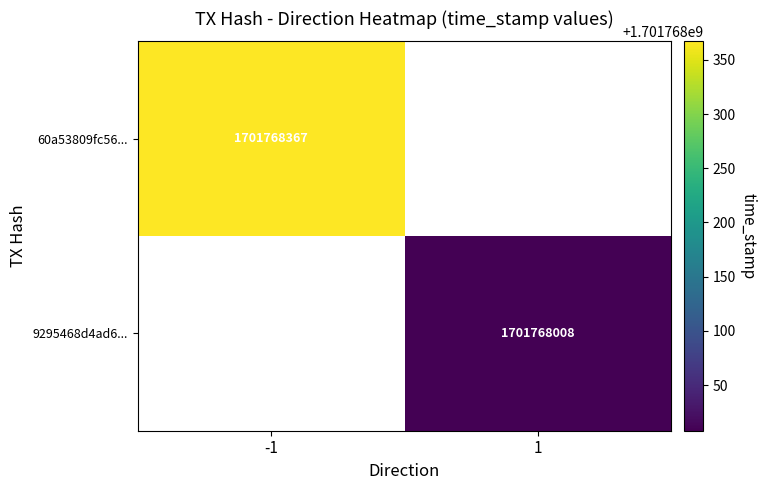

How many distinct data groups are displayed?

2